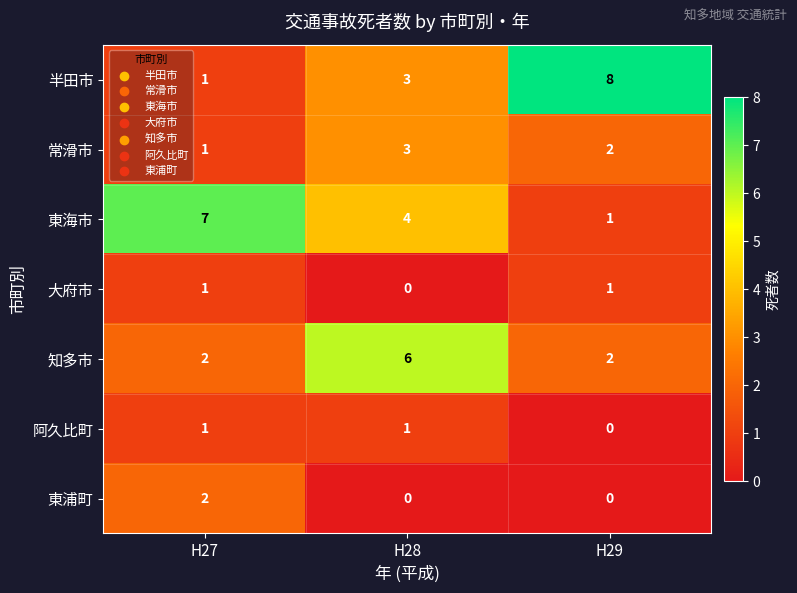

Where does the 常滑市 series first go above 2?

H28